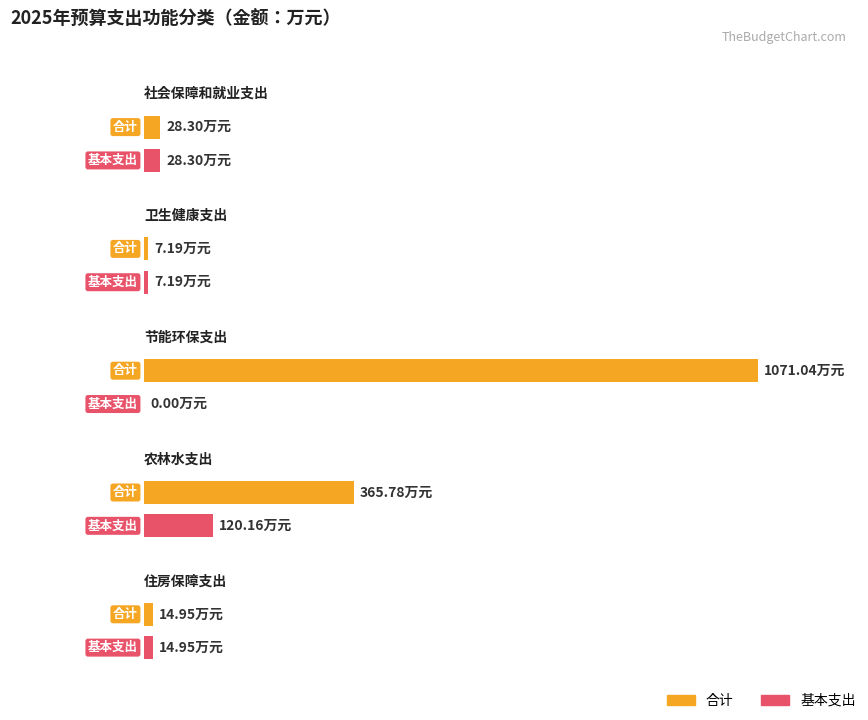

Reading right to left, transcribe all the data shown in this chart.

合计: 住房保障支出=14.9	农林水支出=365.8	节能环保支出=1071.0	卫生健康支出=7.2	社会保障和就业支出=28.3
基本支出: 住房保障支出=14.9	农林水支出=120.2	节能环保支出=0.0	卫生健康支出=7.2	社会保障和就业支出=28.3